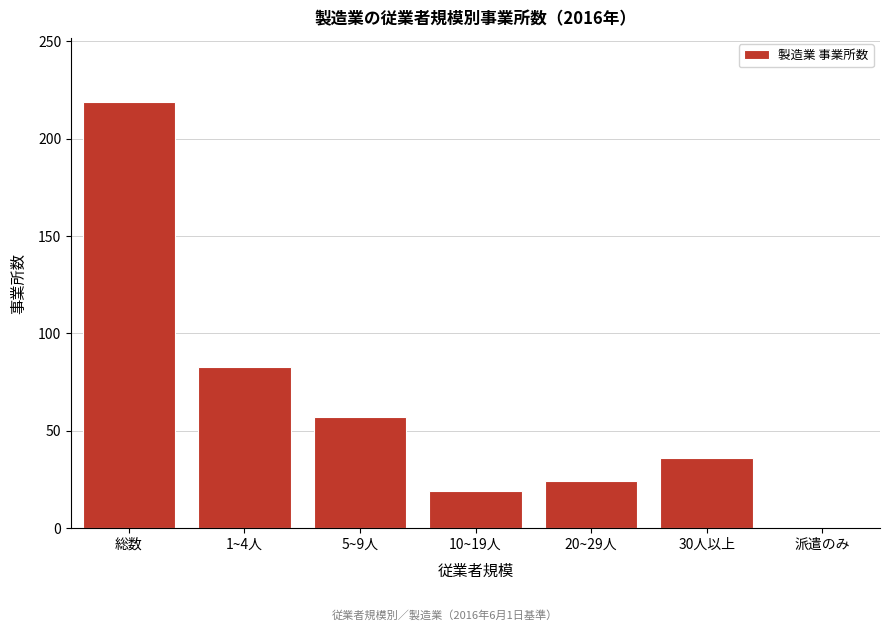

Reading left to right, transcribe all the data shown in this chart.

総数=219	1~4人=83	5~9人=57	10~19人=19	20~29人=24	30人以上=36	派遣のみ=0